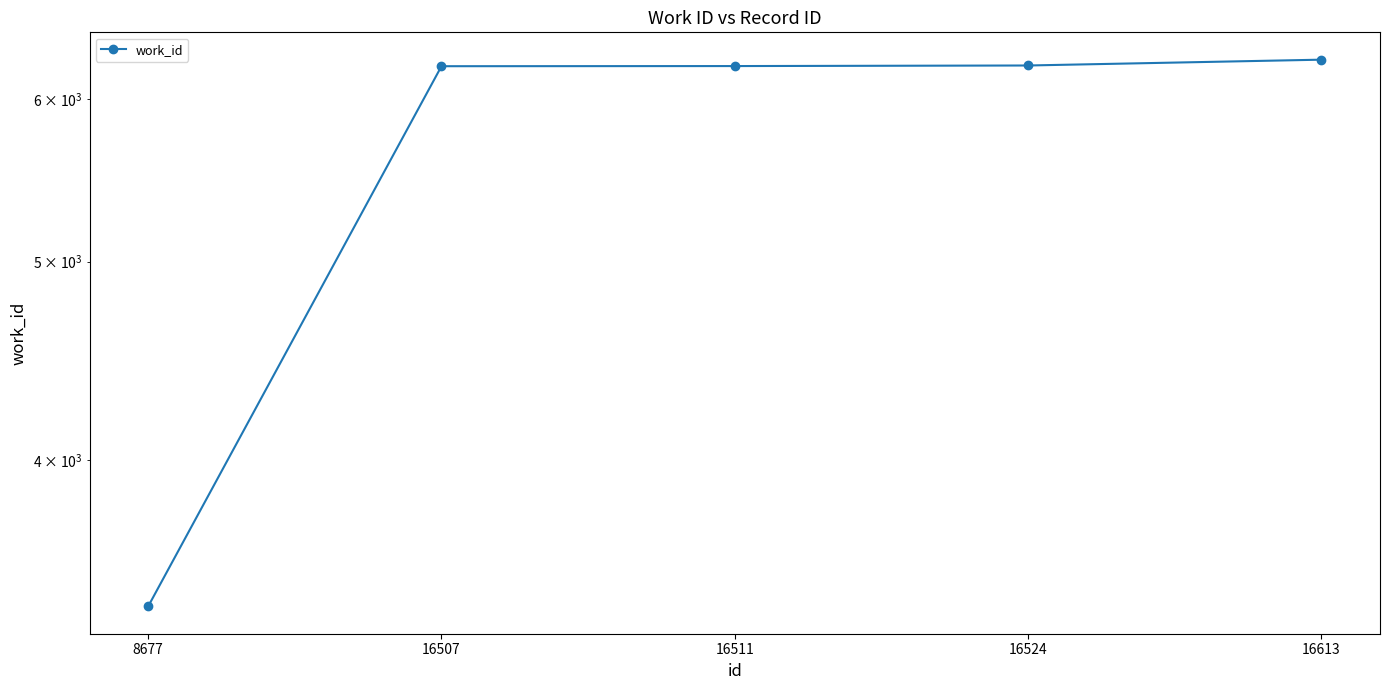

Count the number of categories in the chart.

5